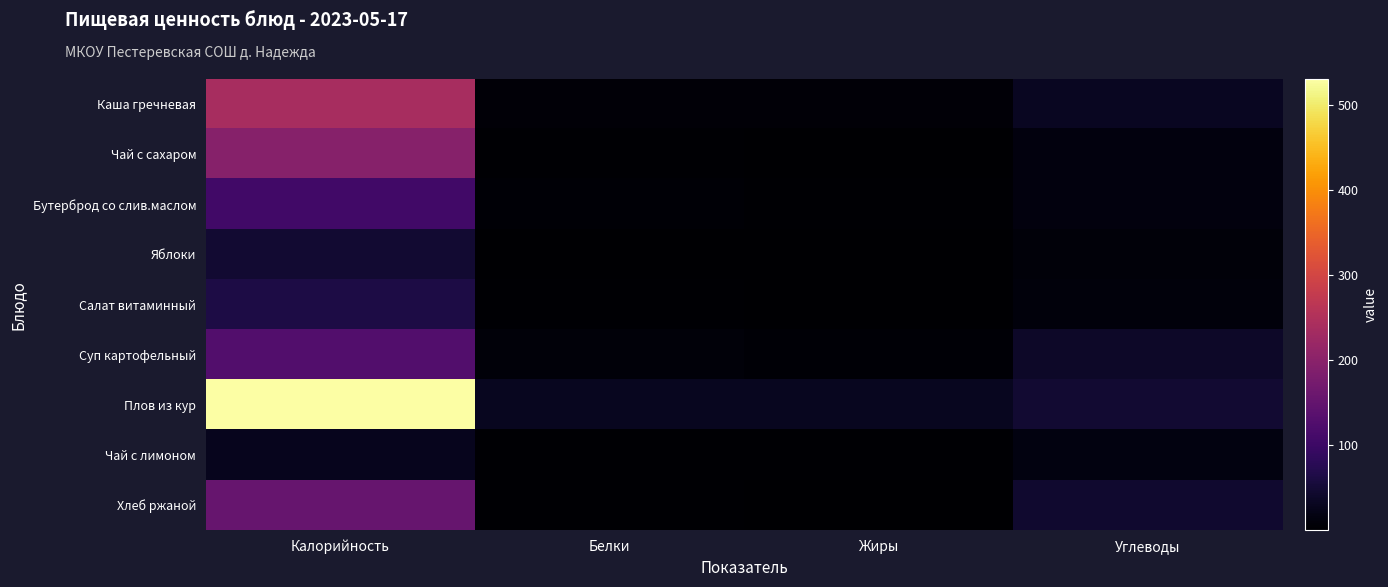

At which category is the sum across all series the highest?

Калорийность